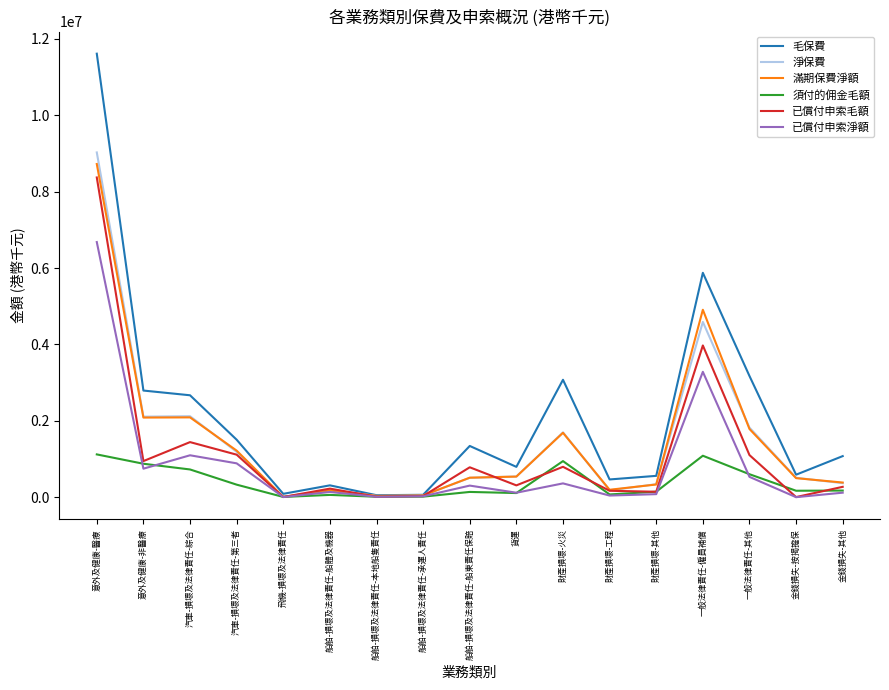

What is the difference between the highest and lowest values at 財產損壞-火災?

2713768